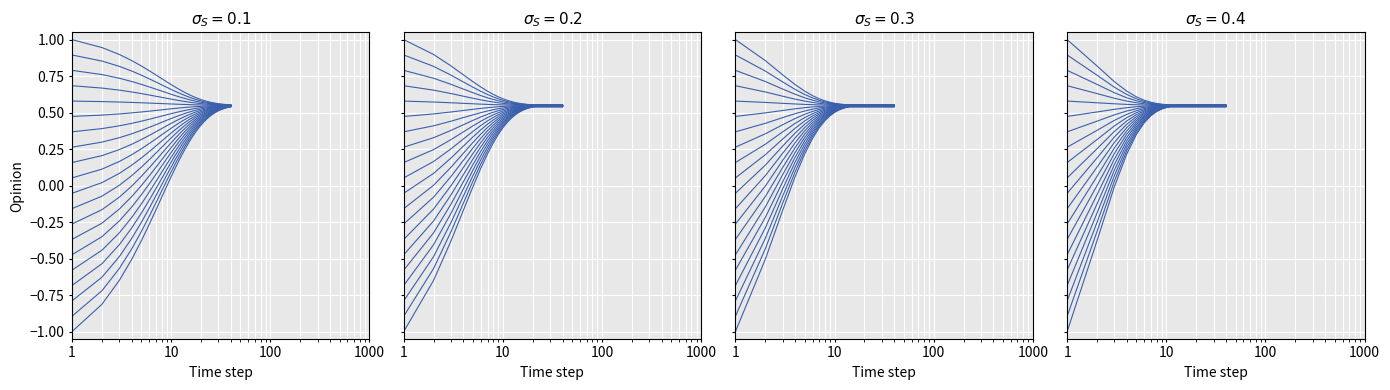

Which category has the lowest value across all series?

1